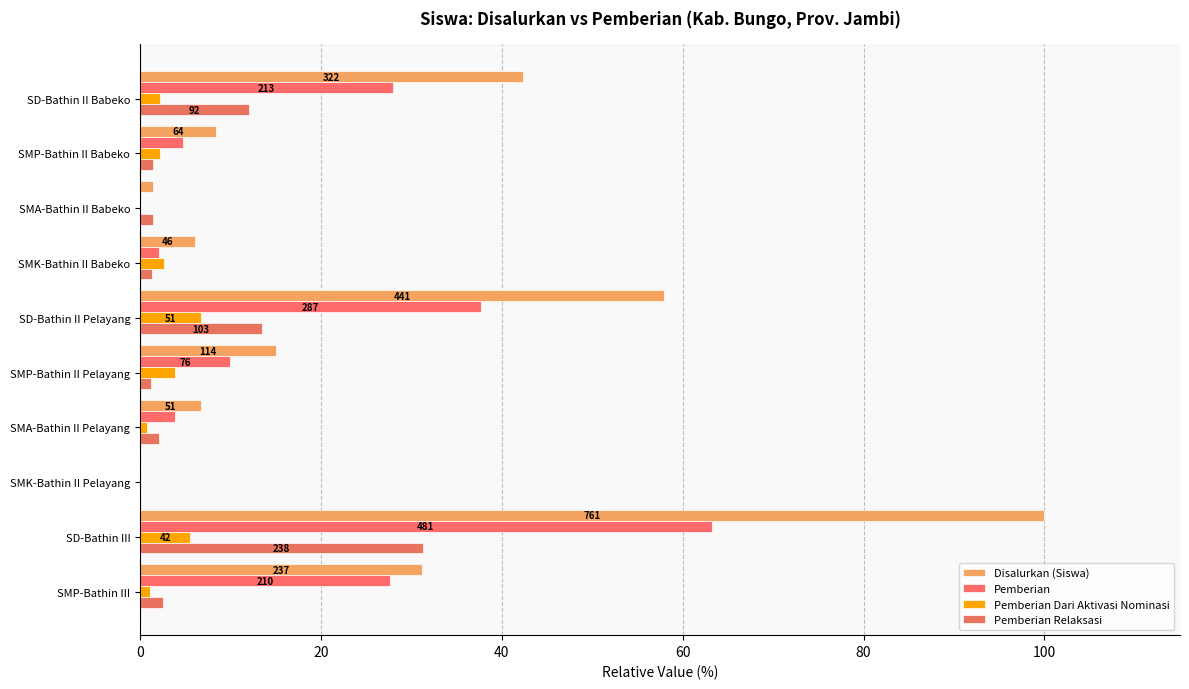

How many positive values does the Disalurkan (Siswa) series have?

9